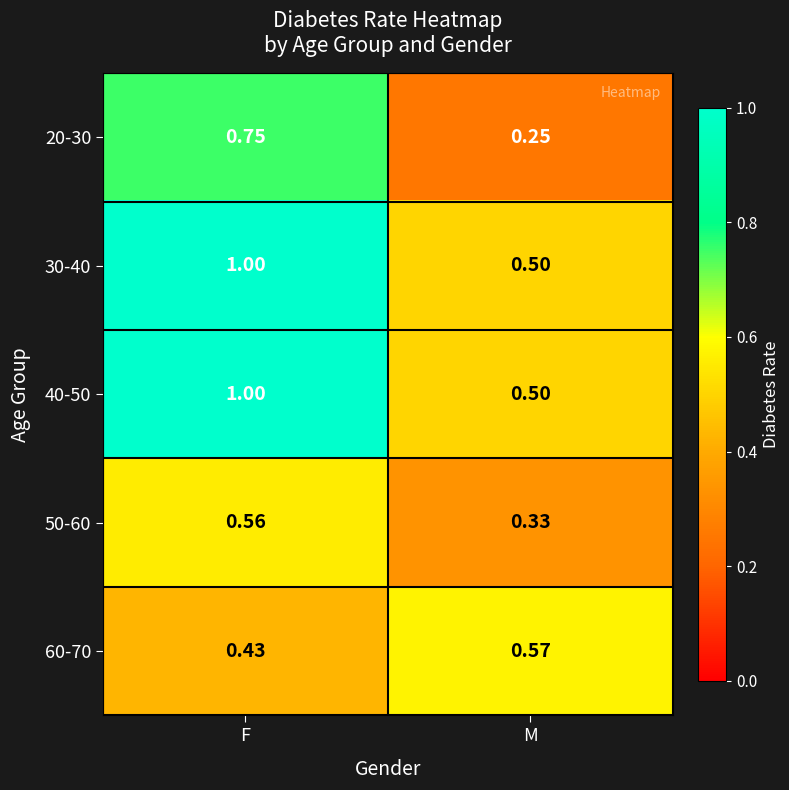

Rank the categories by 50-60 value from lowest to highest.

M, F